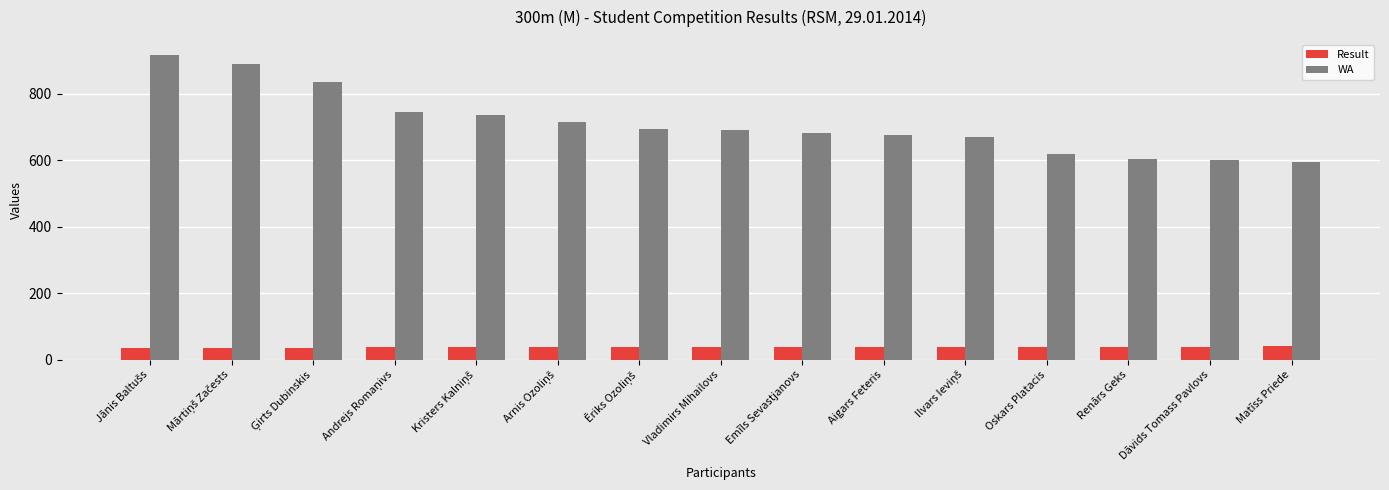

How many groups of bars are there?

15